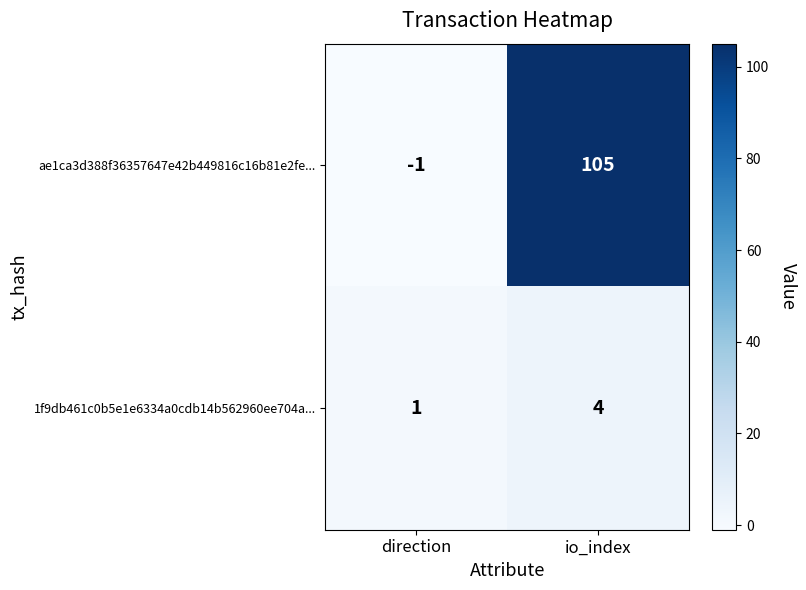

Which series has the largest total across all categories?

ae1ca3d388f36357647e42b449816c16b81e2fe...